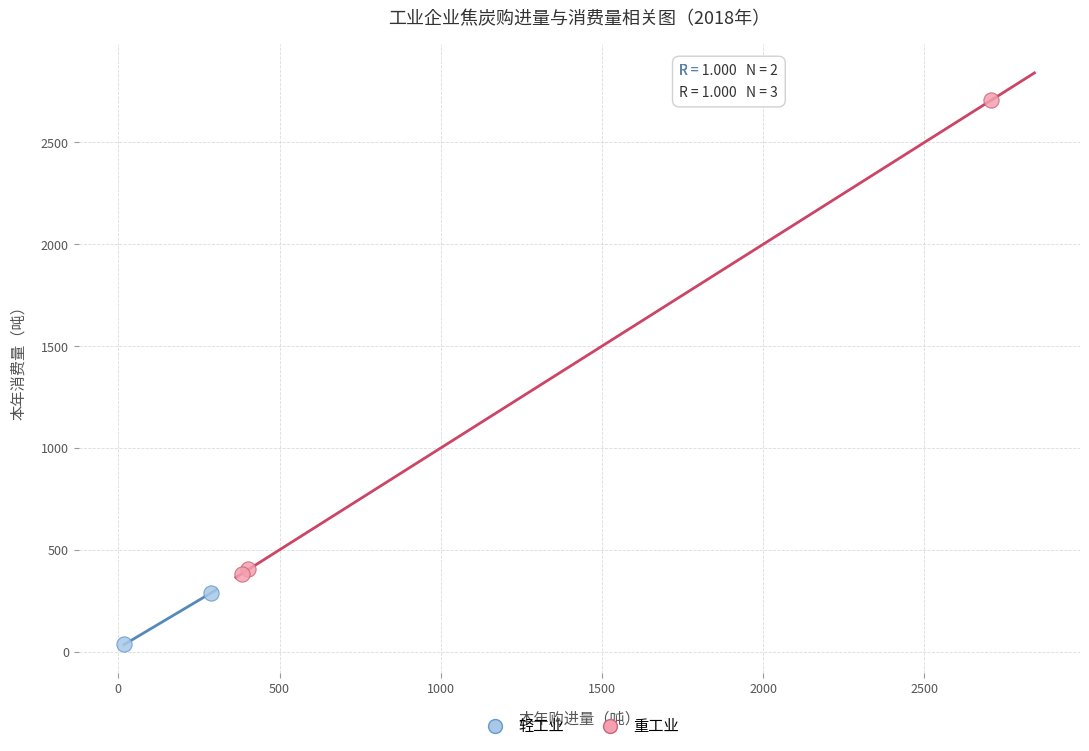

Which series has the widest spread of Y values?

重工业